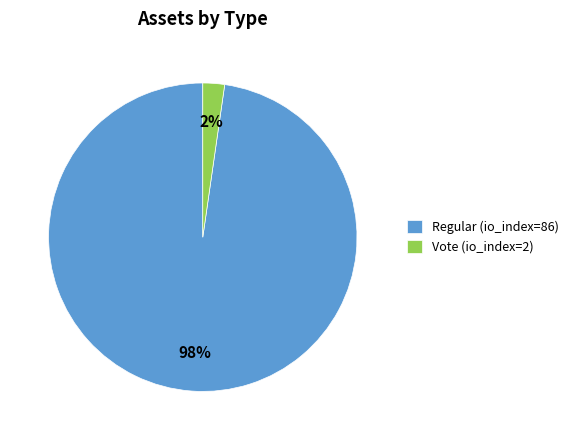

To the nearest percent, what is the average slice percentage?

50%